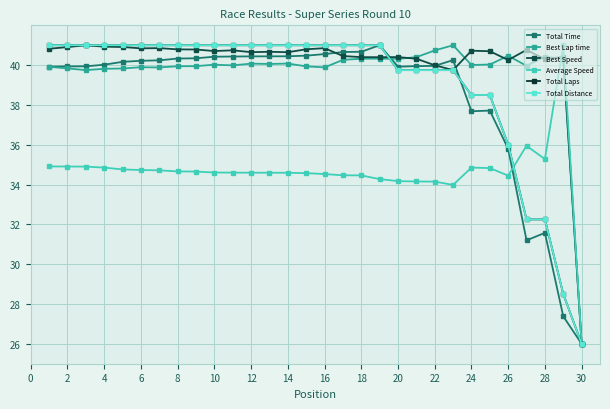

Does the chart have visible grid lines?

Yes